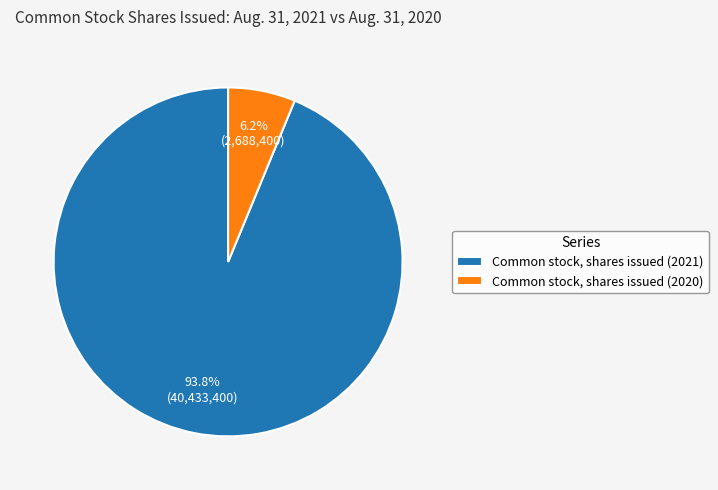

How many slices are in this pie chart?

2